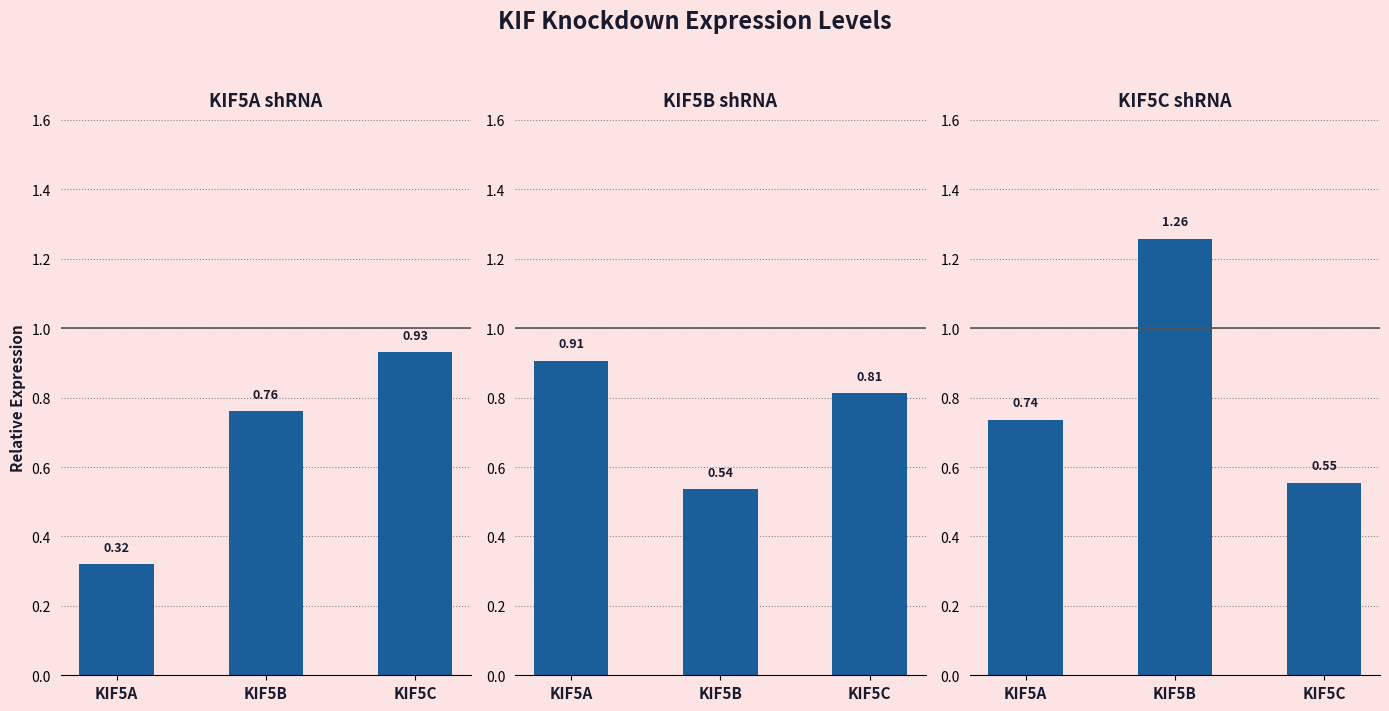

What is the spread (max minus min) of values at KIF5C?

0.4